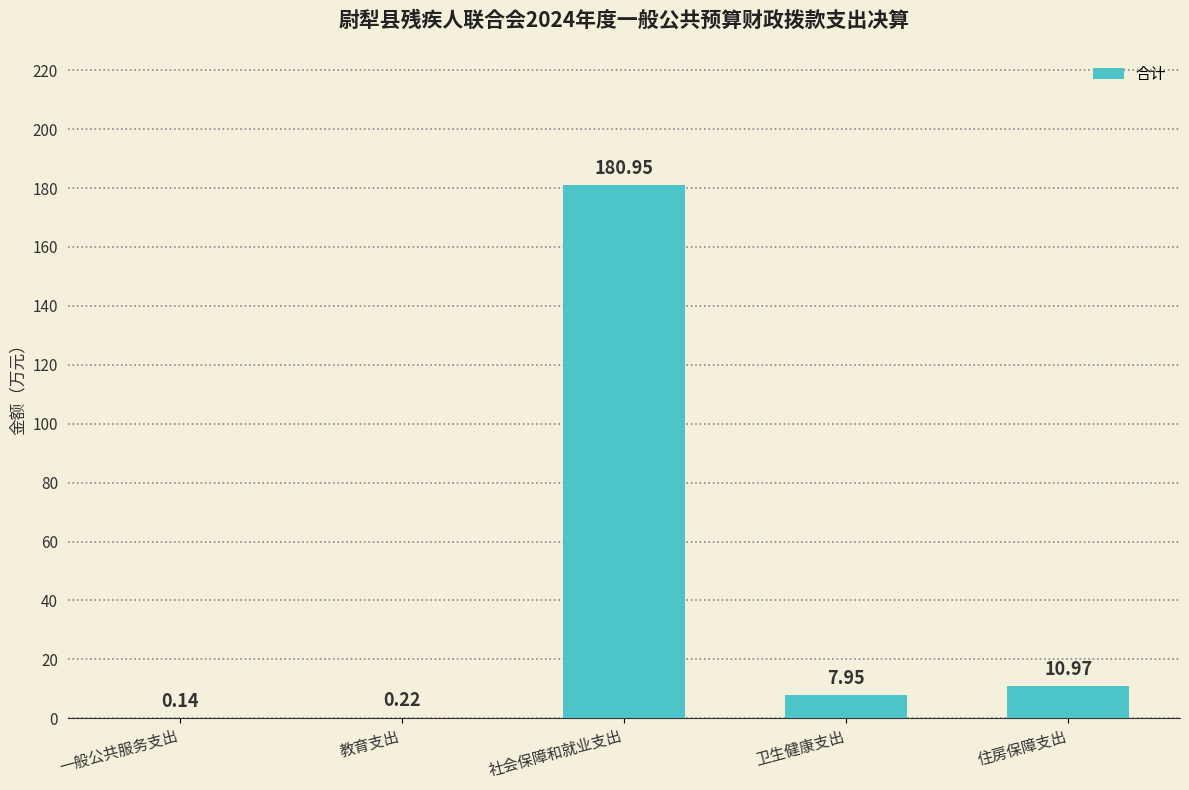

At which label is the value closest to 90?

住房保障支出